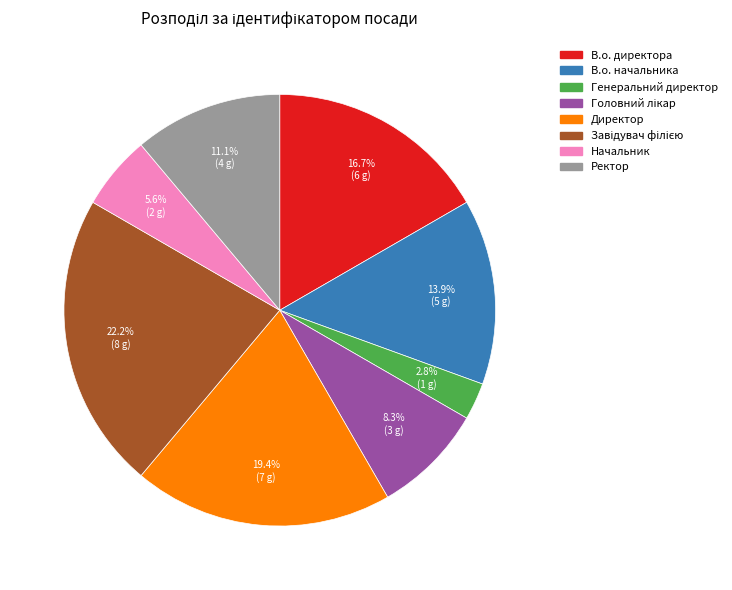

Is there any slice that represents more than half of the pie?

No